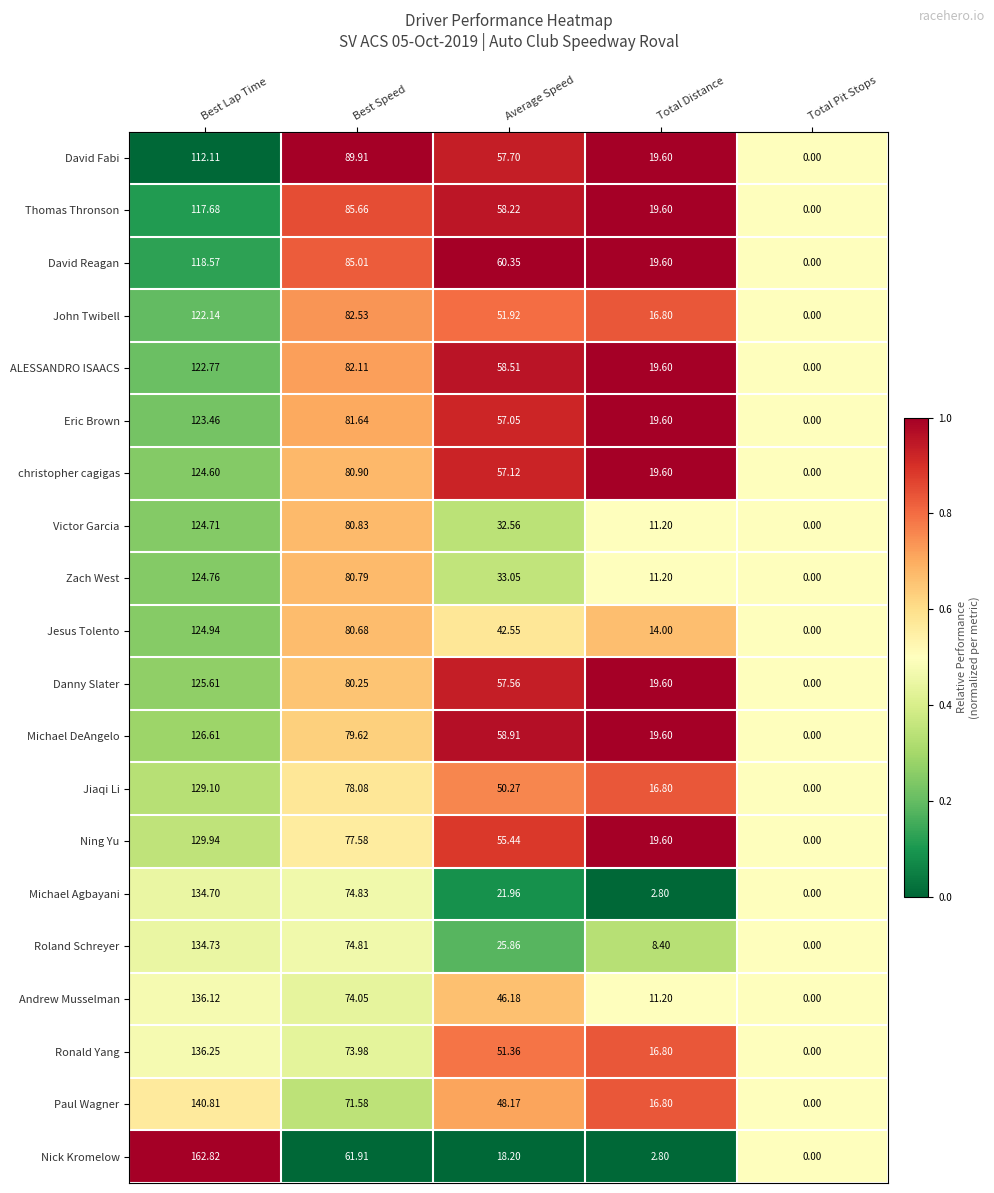

At which category is the sum across all series the highest?

Best Lap Time